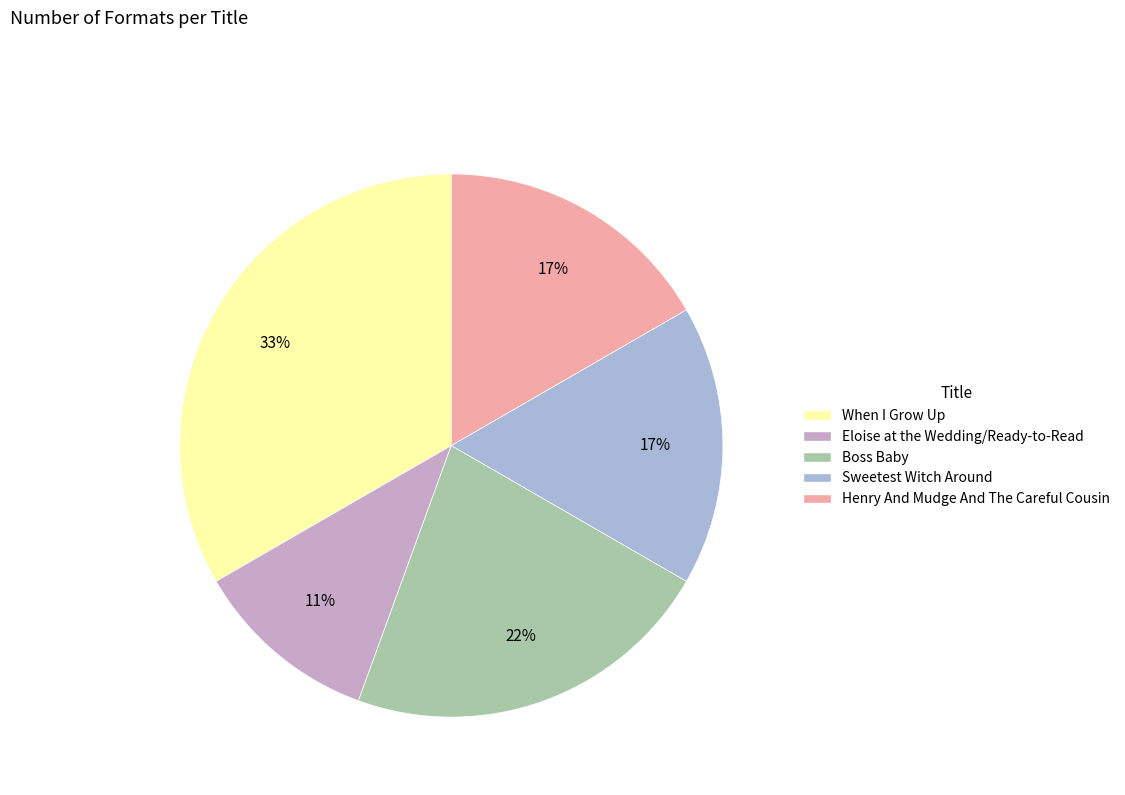

What is the total percentage of Henry And Mudge And The Careful Cousin and Boss Baby?

38.9%